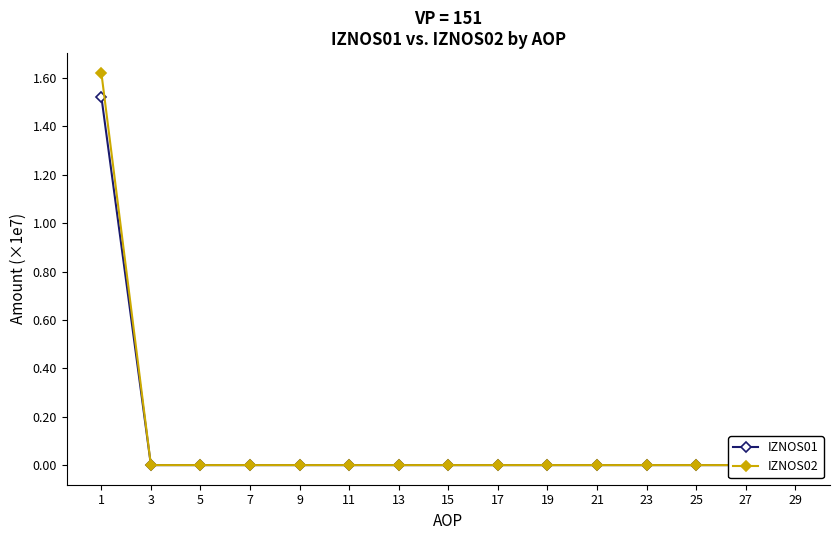

At which category does the chart reach its minimum across all series?

3